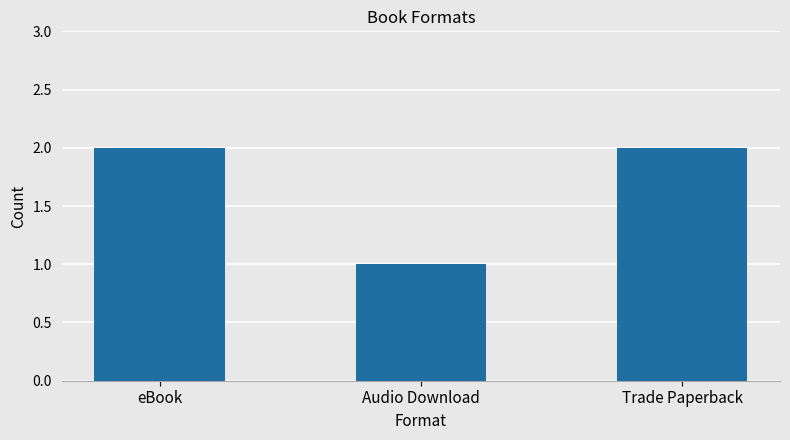

Are the bars horizontal?

No